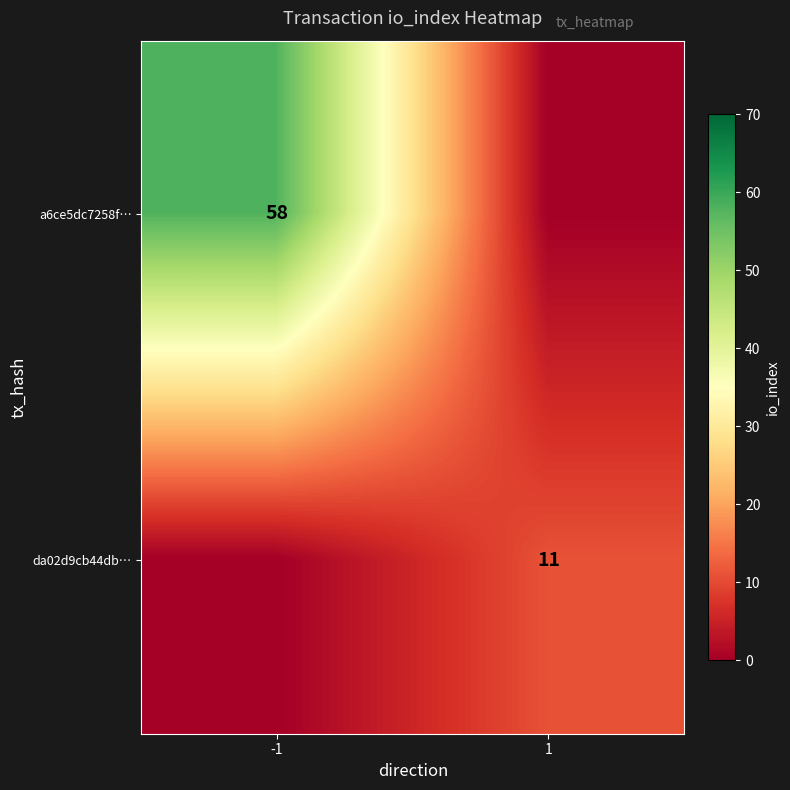

True or false: a6ce5dc7258f… has a value of 26 at -1.

False